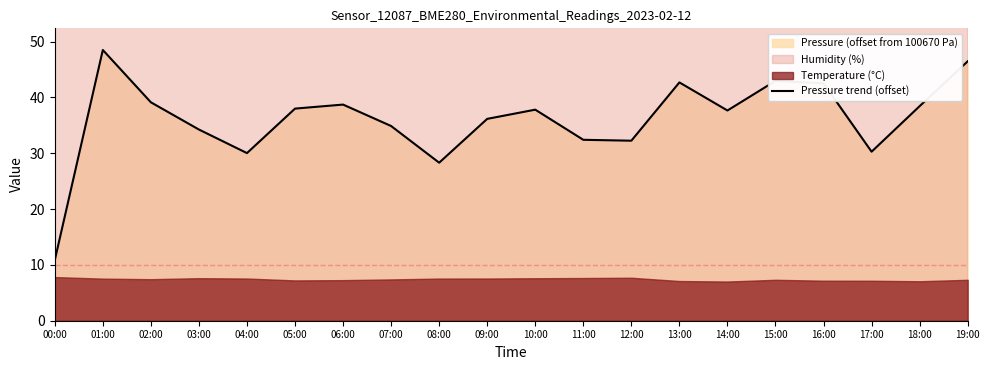

How many lines are shown in the chart?

1